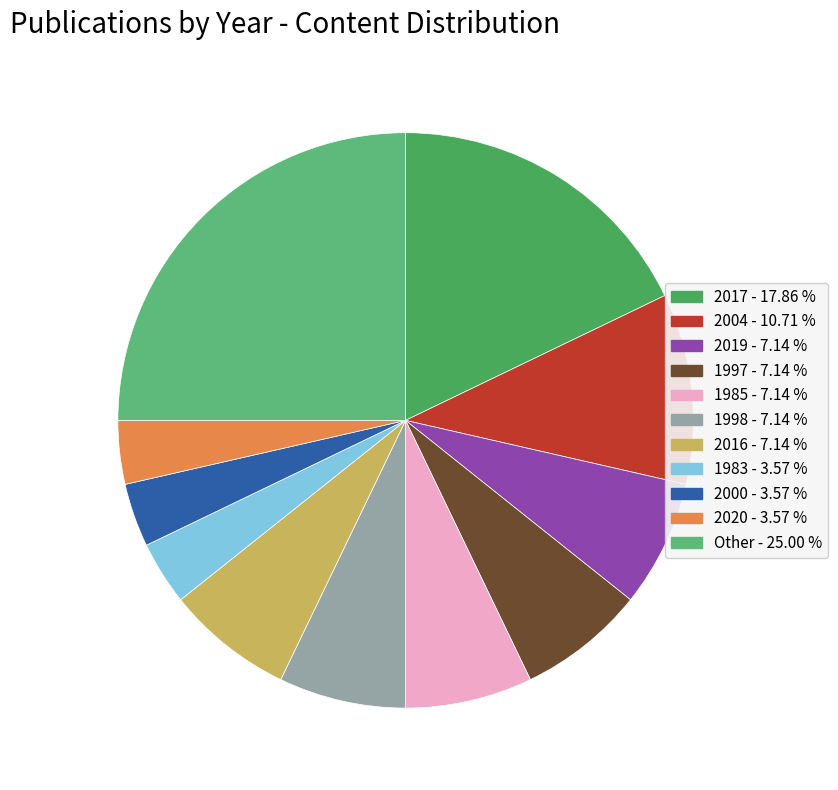

How many slices are in this pie chart?

11